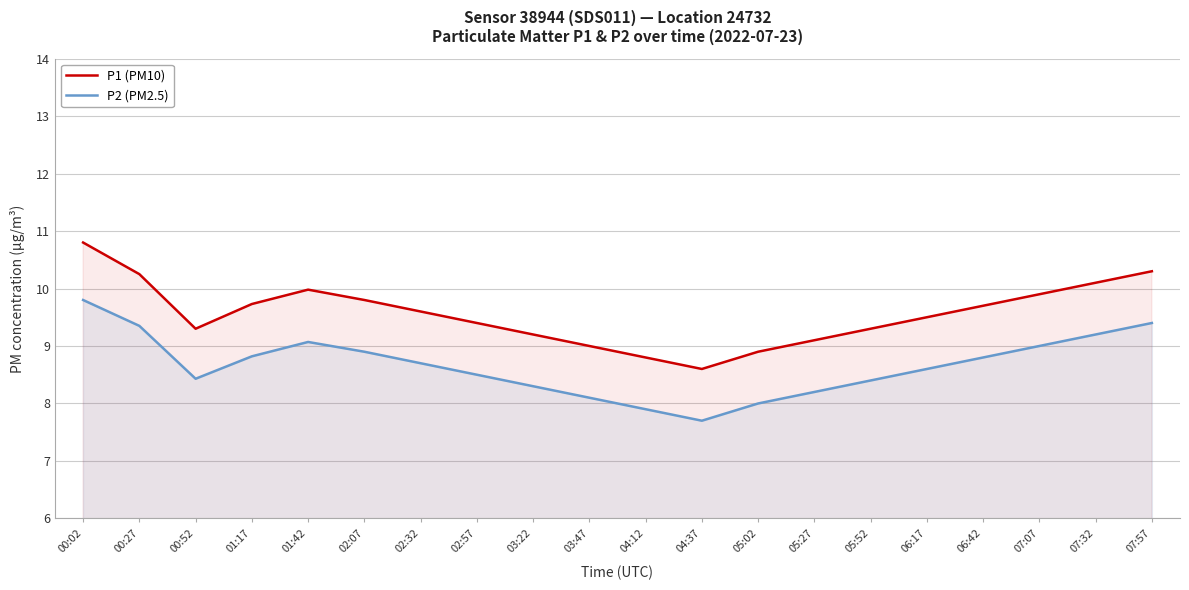

Reading left to right, list all the values displayed in this chart.

P1 (PM10): 10.8	10.2	9.3	9.7	10.0	9.8	9.6	9.4	9.2	9.0	8.8	8.6	8.9	9.1	9.3	9.5	9.7	9.9	10.1	10.3
P2 (PM2.5): 9.8	9.3	8.4	8.8	9.1	8.9	8.7	8.5	8.3	8.1	7.9	7.7	8.0	8.2	8.4	8.6	8.8	9.0	9.2	9.4